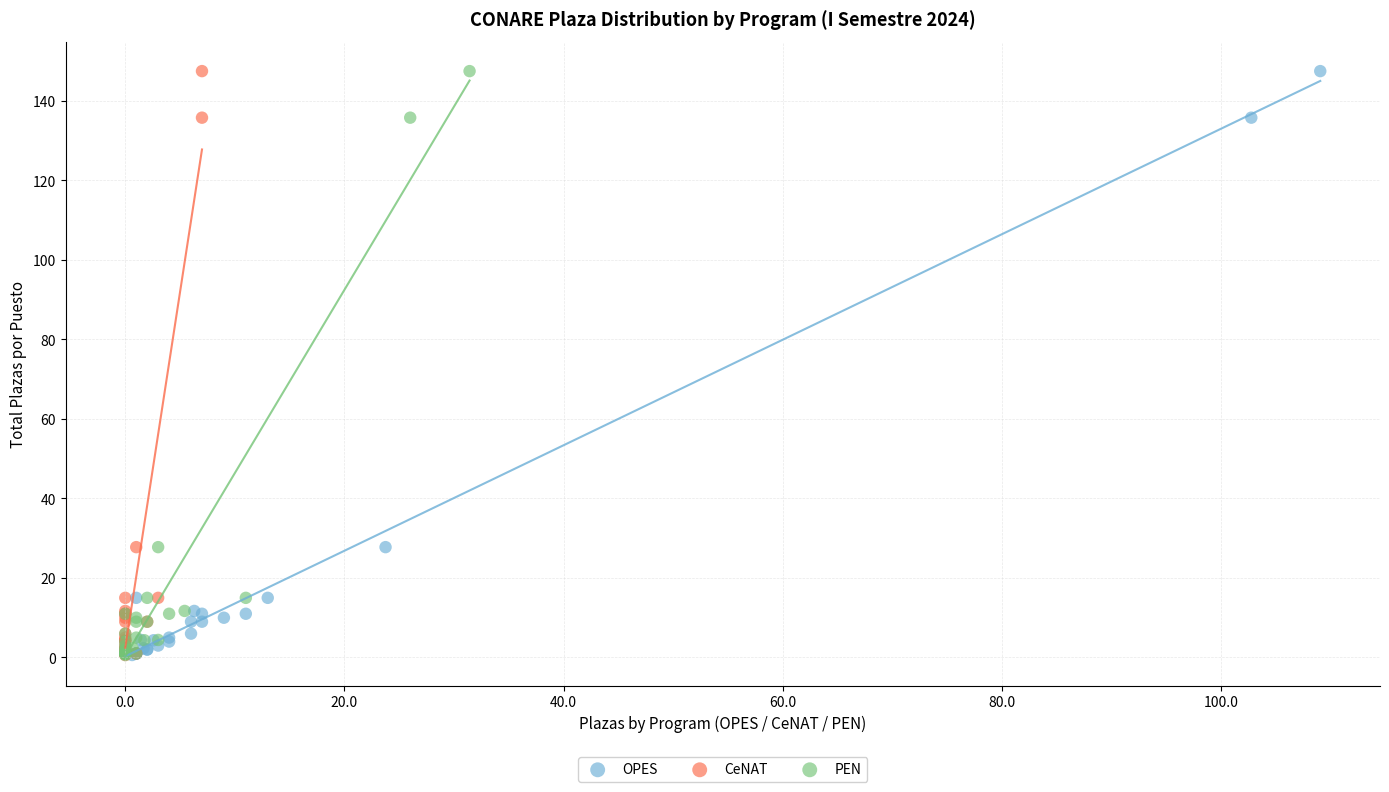

What are all the series names shown in the legend?

OPES, CeNAT, PEN